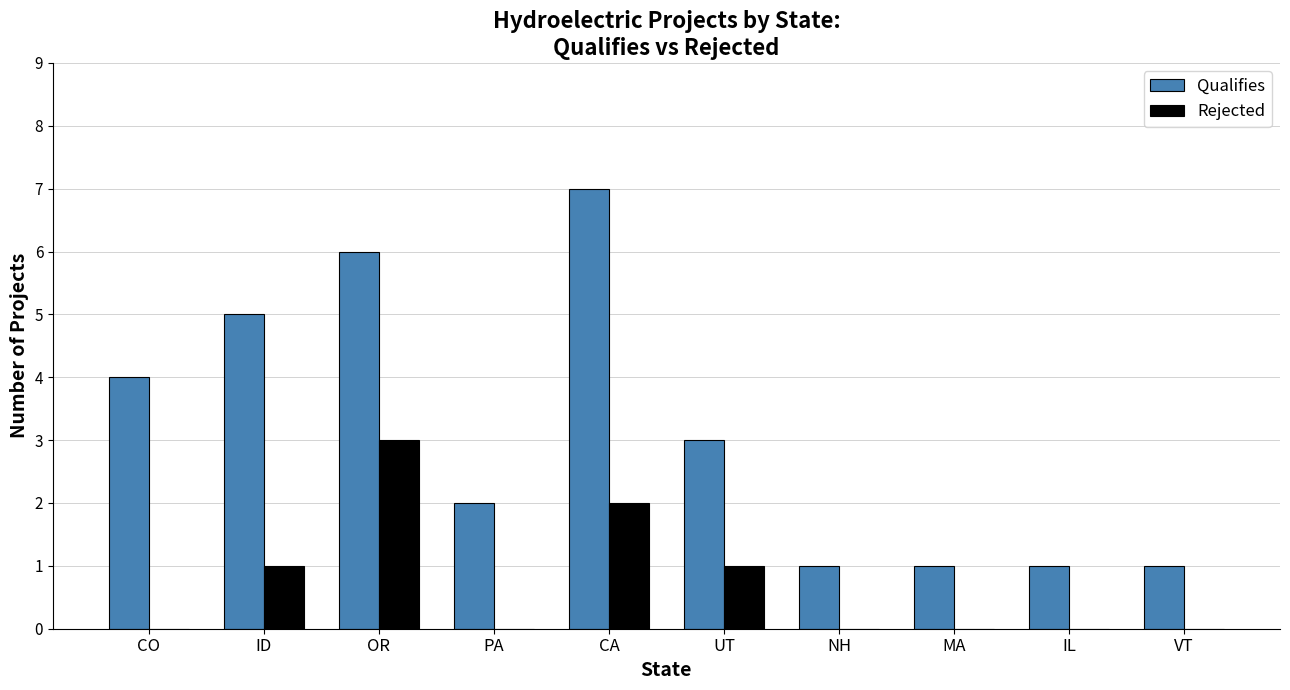

What is the greatest value displayed?

7